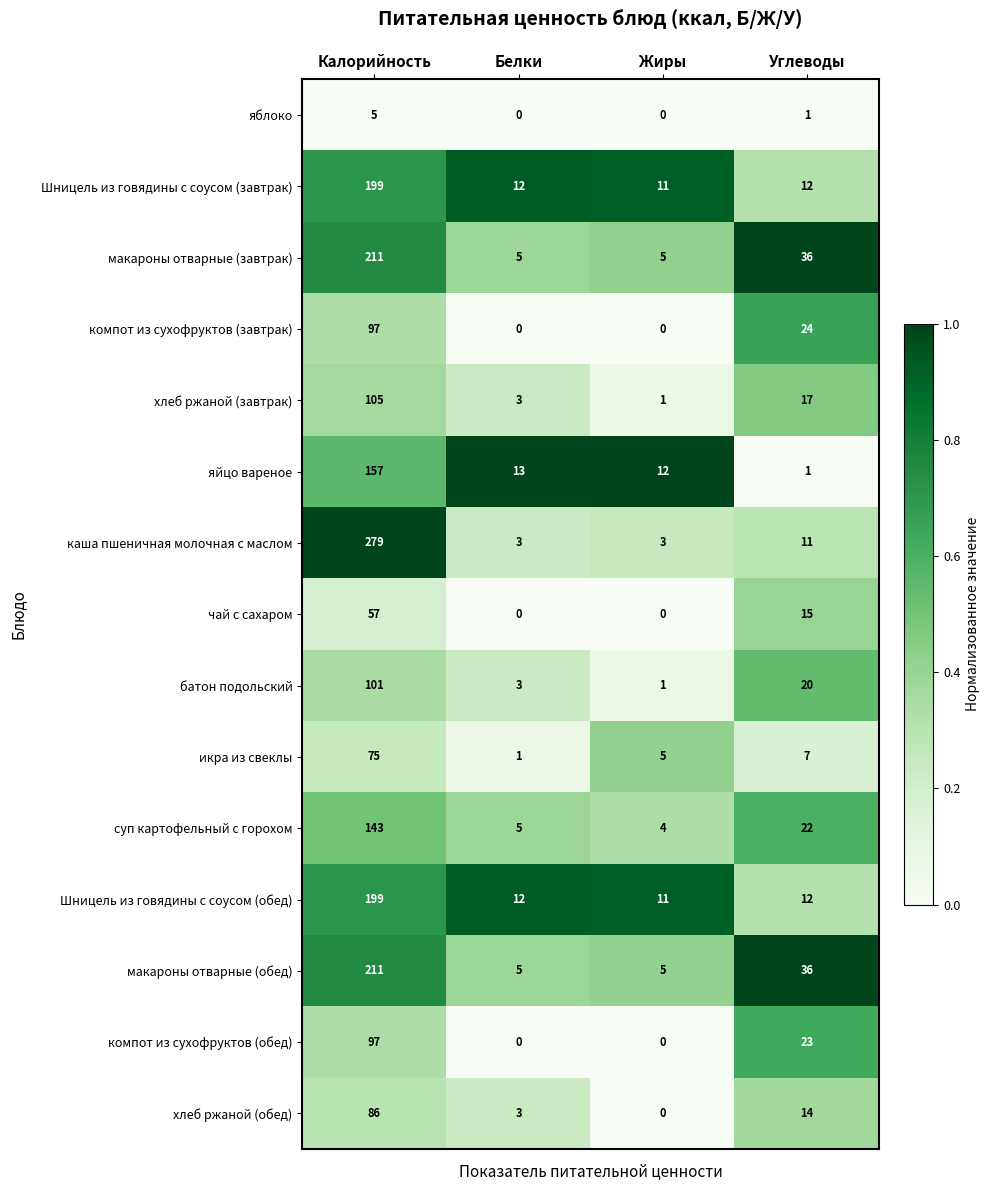

Which series has the largest range (max minus min)?

каша пшеничная молочная с маслом